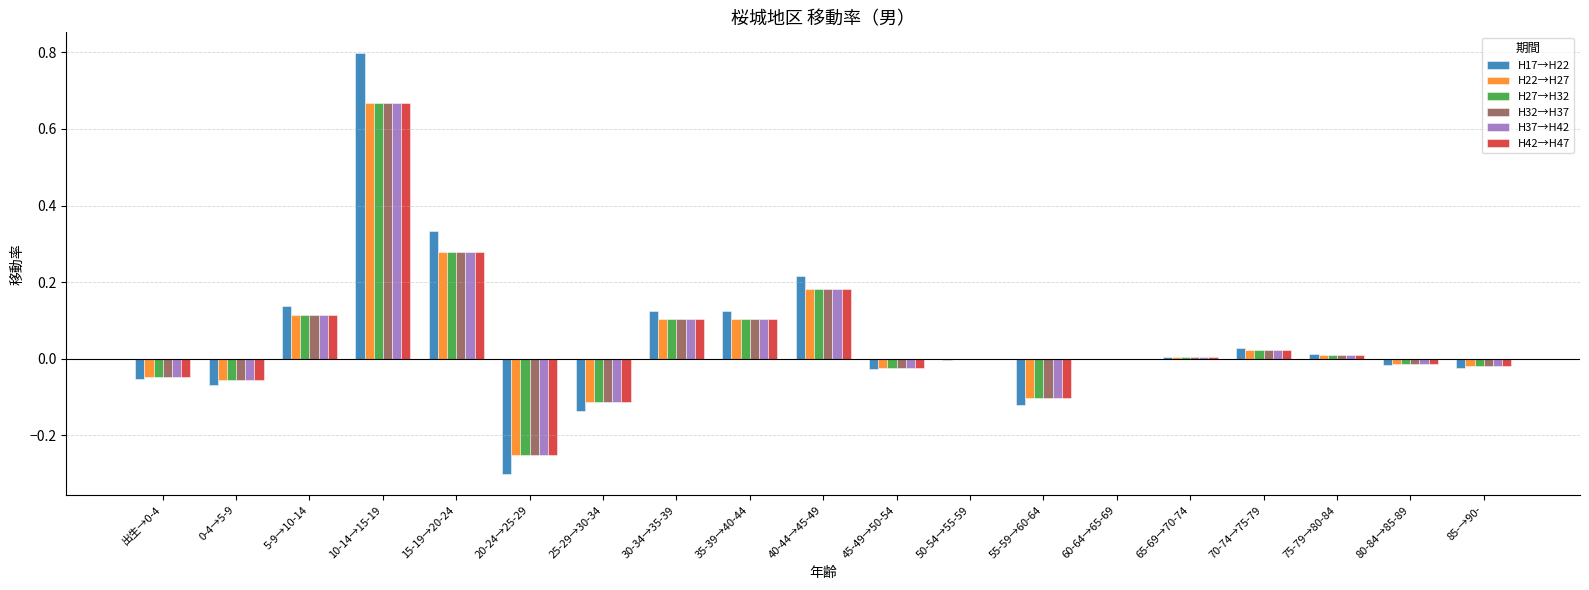

Does the chart contain stacked bars?

No